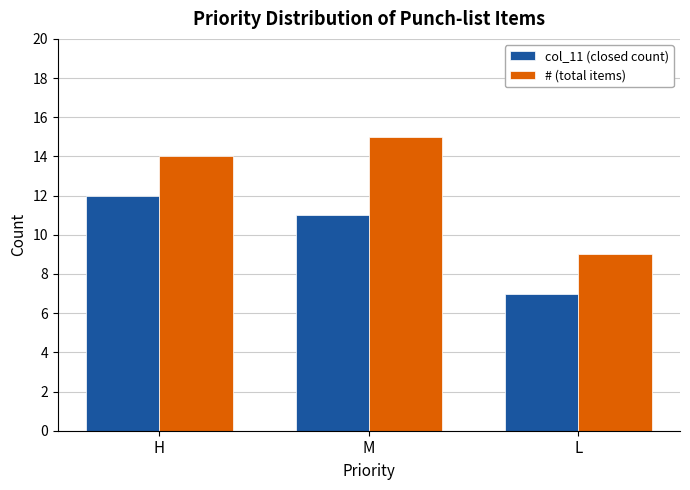

The # (total items) series shows 4 at L. True or false?

False